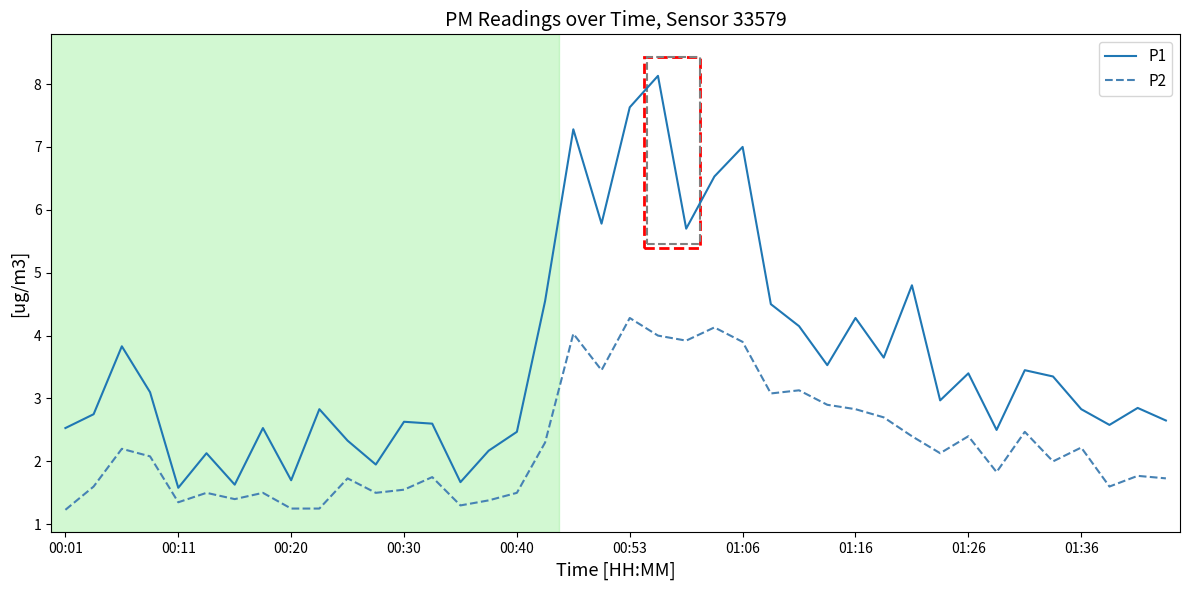

True or false: P1 and P2 cross at least once.

False